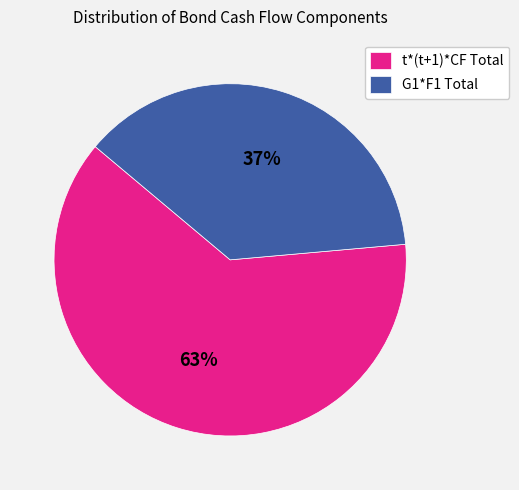

What is the smallest slice in the pie chart?

G1*F1 Total